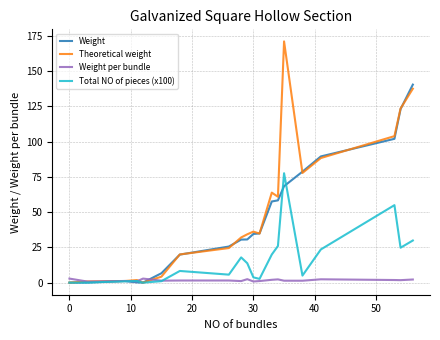

What is the maximum value shown in the chart?

171.0